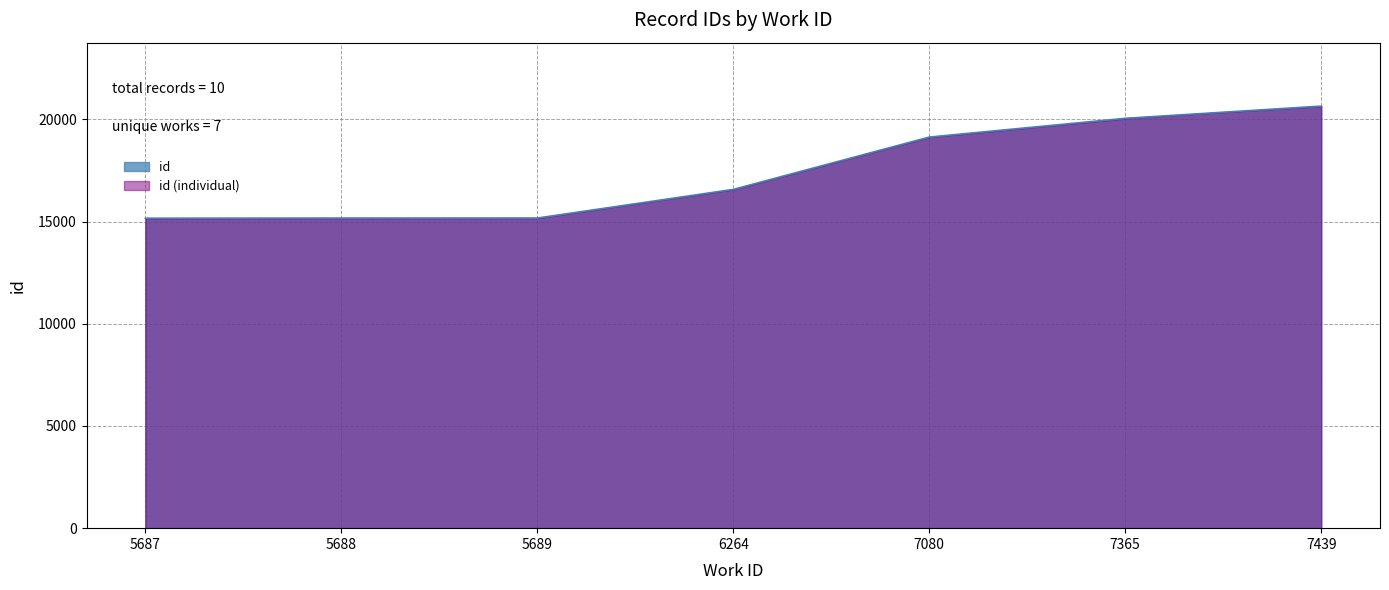

Reading right to left, transcribe all the data shown in this chart.

20652	20647	20641	20061	20037	19131	16572	15170	15169	15163